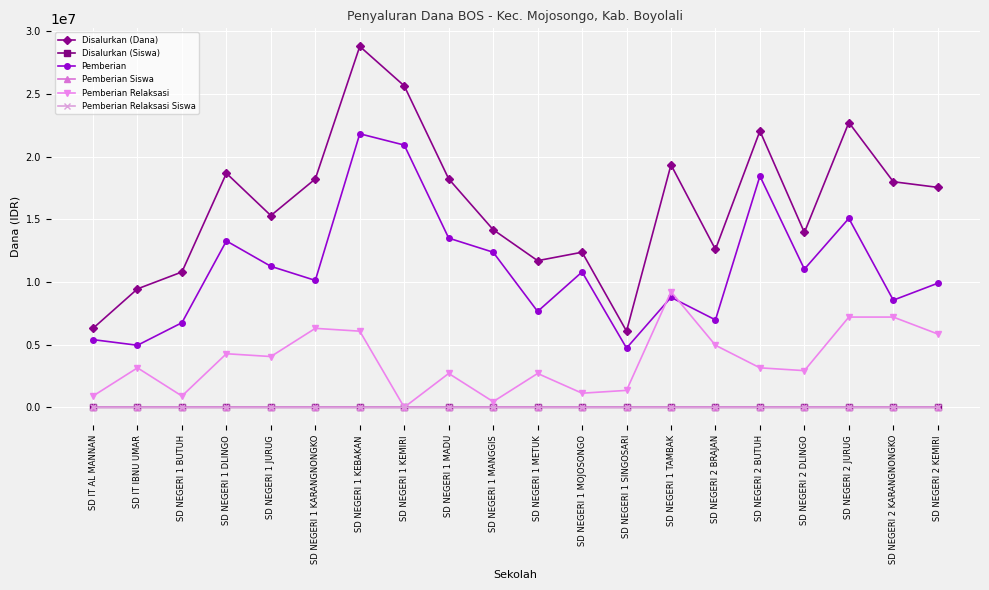

Where is the first local maximum for Pemberian Relaksasi?

SD IT IBNU UMAR